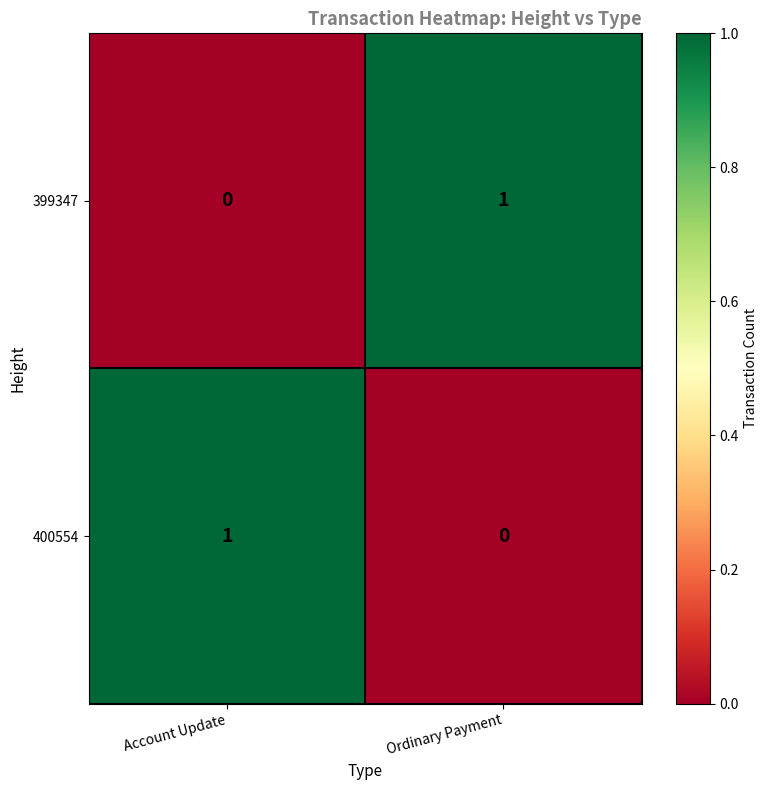

Where is 400554 nearest to the value 0?

Ordinary Payment